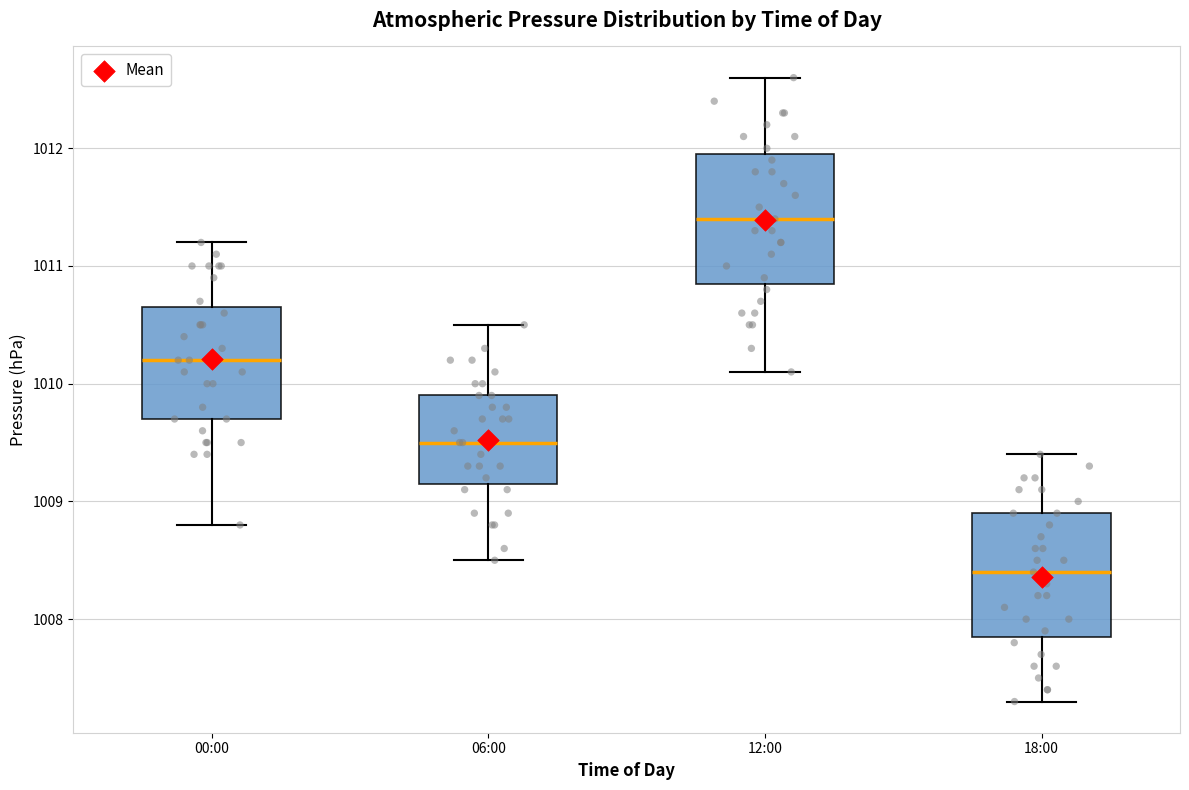

Reading left to right, read every box against the y-axis: the position of its median line, the range the box covers, and the ends of its whiskers. The values are not printed on the chart, so give them approximately, as read against the axis.

00:00: median 1010.2, box 1009.7 to 1010.7, whiskers 1008.8 to 1011.2
06:00: median 1009.5, box 1009.2 to 1009.9, whiskers 1008.5 to 1010.5
12:00: median 1011.4, box 1010.9 to 1012.0, whiskers 1010.1 to 1012.6
18:00: median 1008.4, box 1007.9 to 1008.9, whiskers 1007.3 to 1009.4